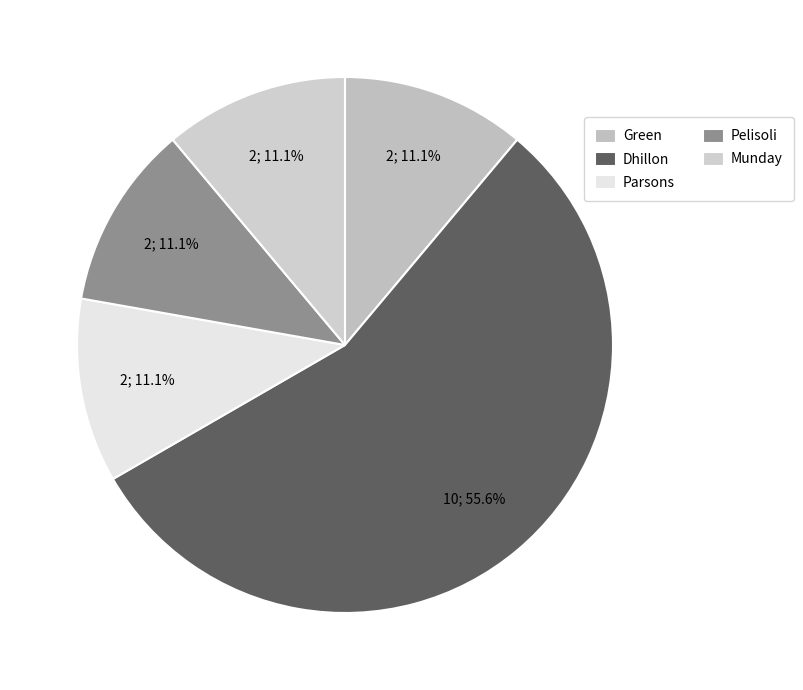

To the nearest percent, what percentage of the pie is Parsons?

11%